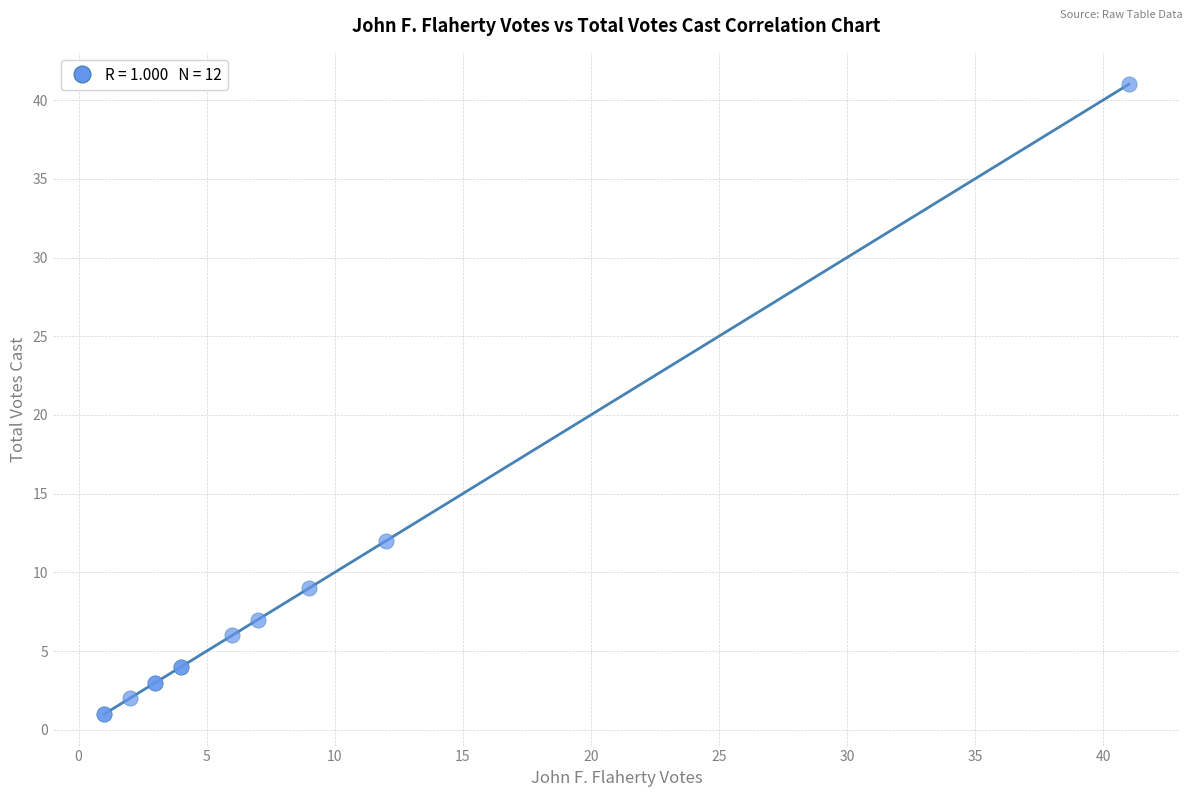

What Y value in the scatter plot is closest to 21?

12